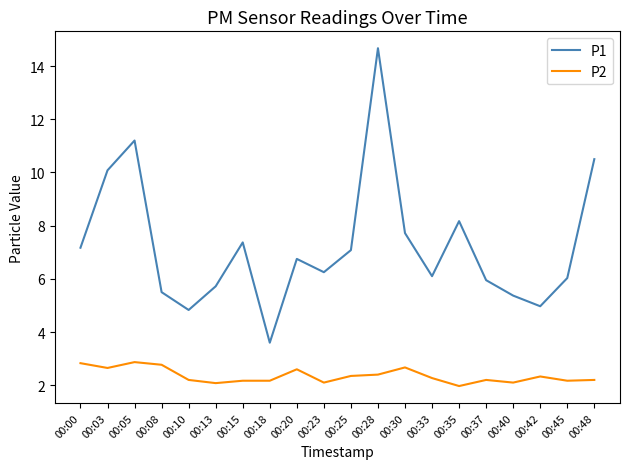

Which series has the largest total across all categories?

P1